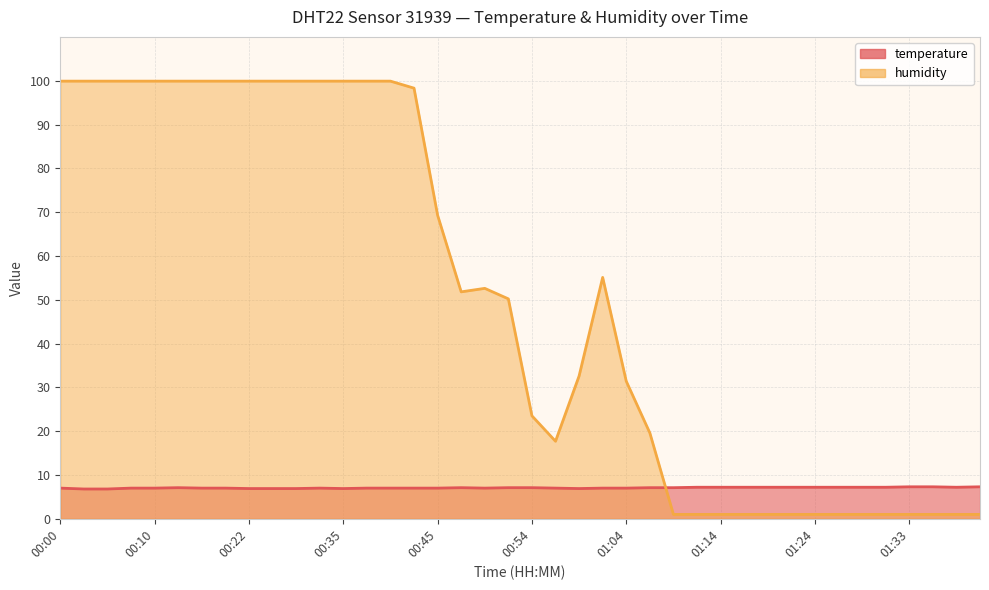

Between 00:32 and 01:14, which is larger?

01:14